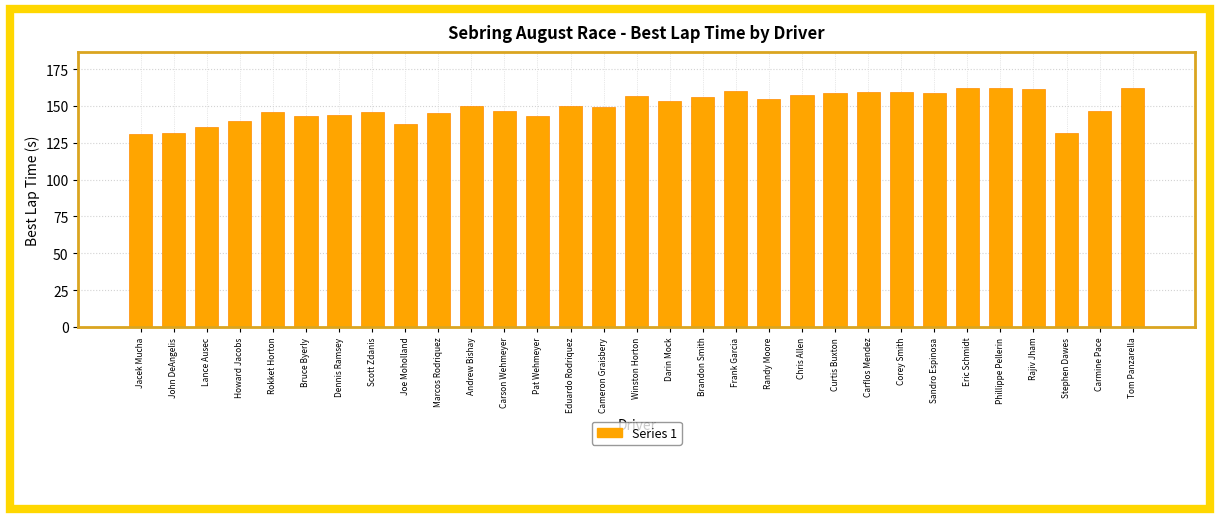

What is the smallest value displayed?

131.3